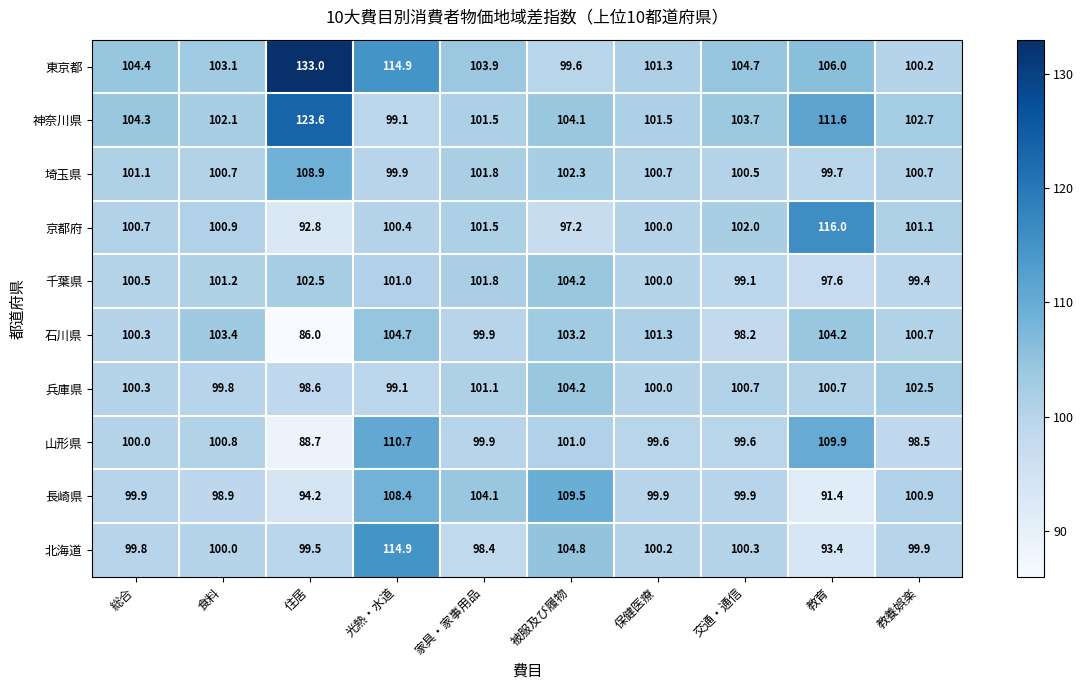

What is the difference between the maximum and minimum values in the 神奈川県 series?

24.5